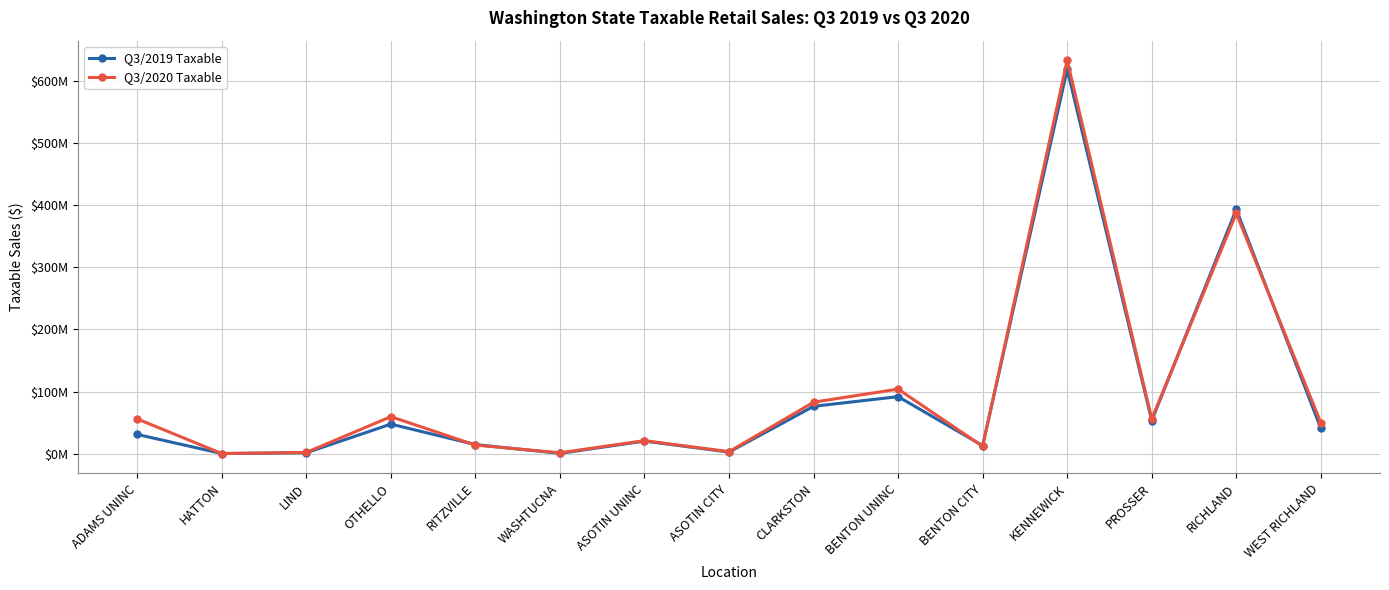

Rank the series at LIND from highest to lowest value.

Q3/2020 Taxable, Q3/2019 Taxable